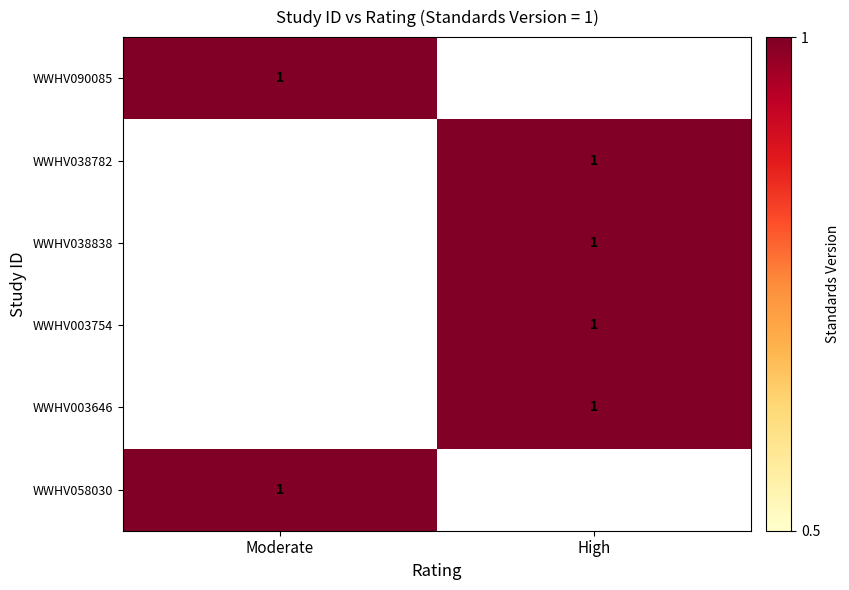

The WWHV058030 series shows 2 at Moderate. True or false?

False